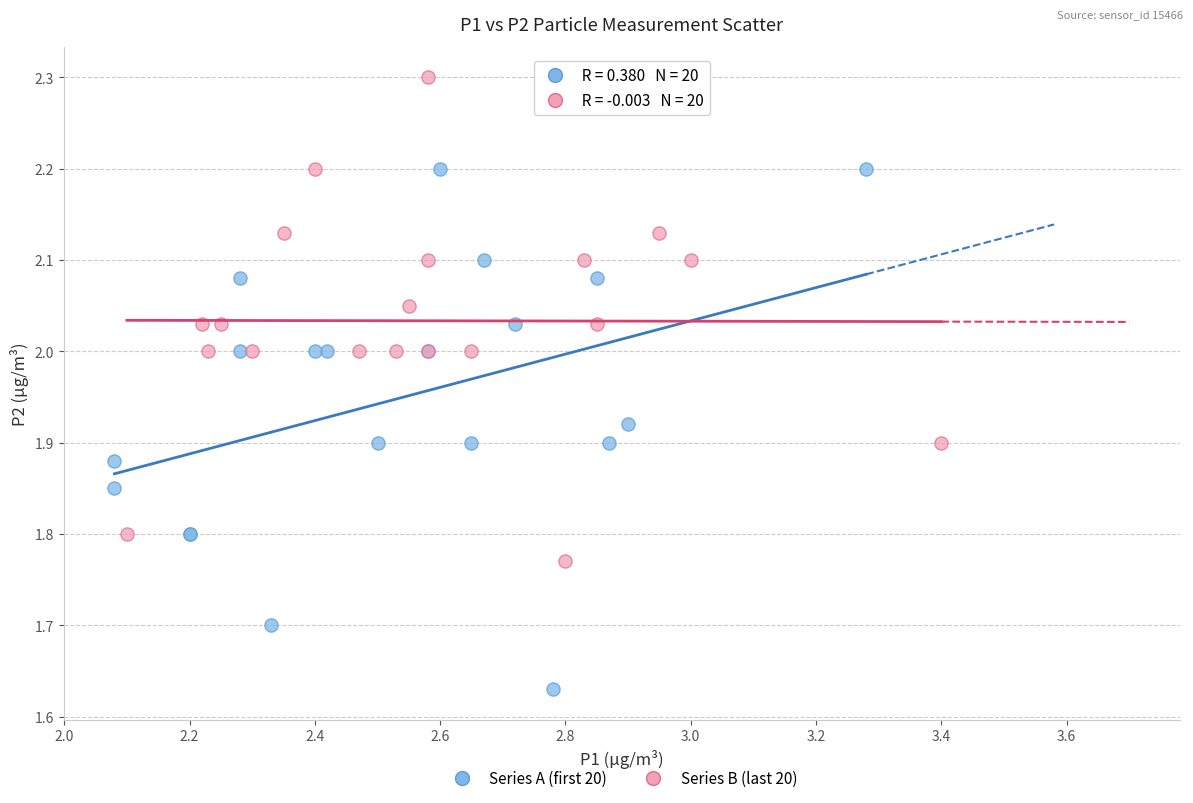

Which series reaches the minimum Y coordinate?

Series A (first 20)